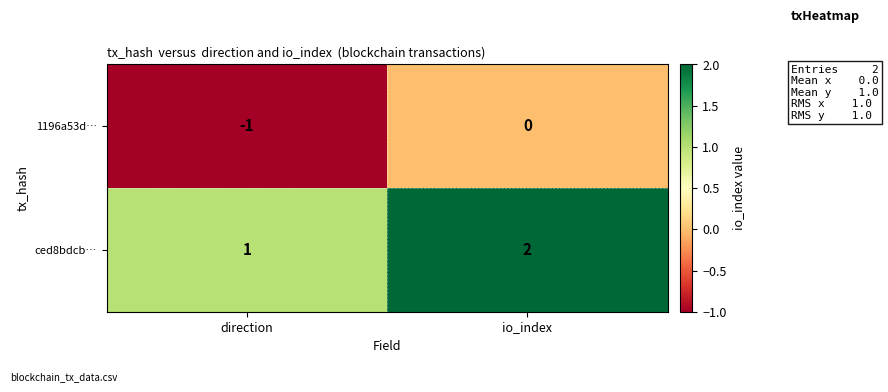

At how many categories does at least one series exceed 0?

2